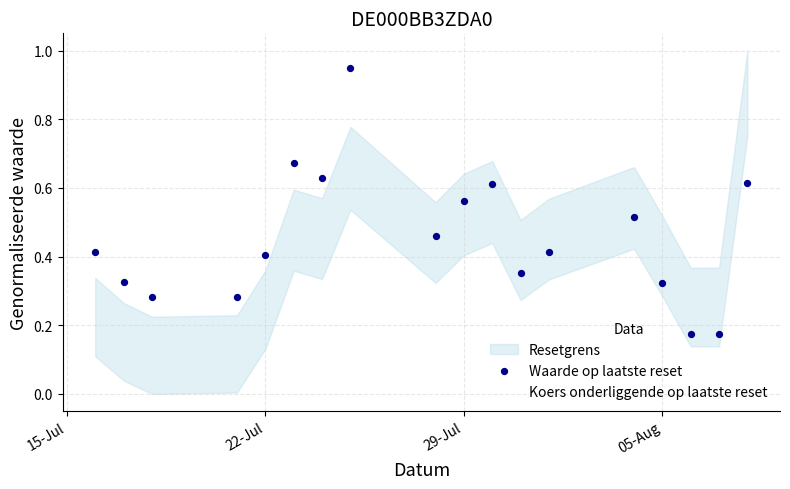

Which series has the largest total across all categories?

Koers onderliggende op laatste reset